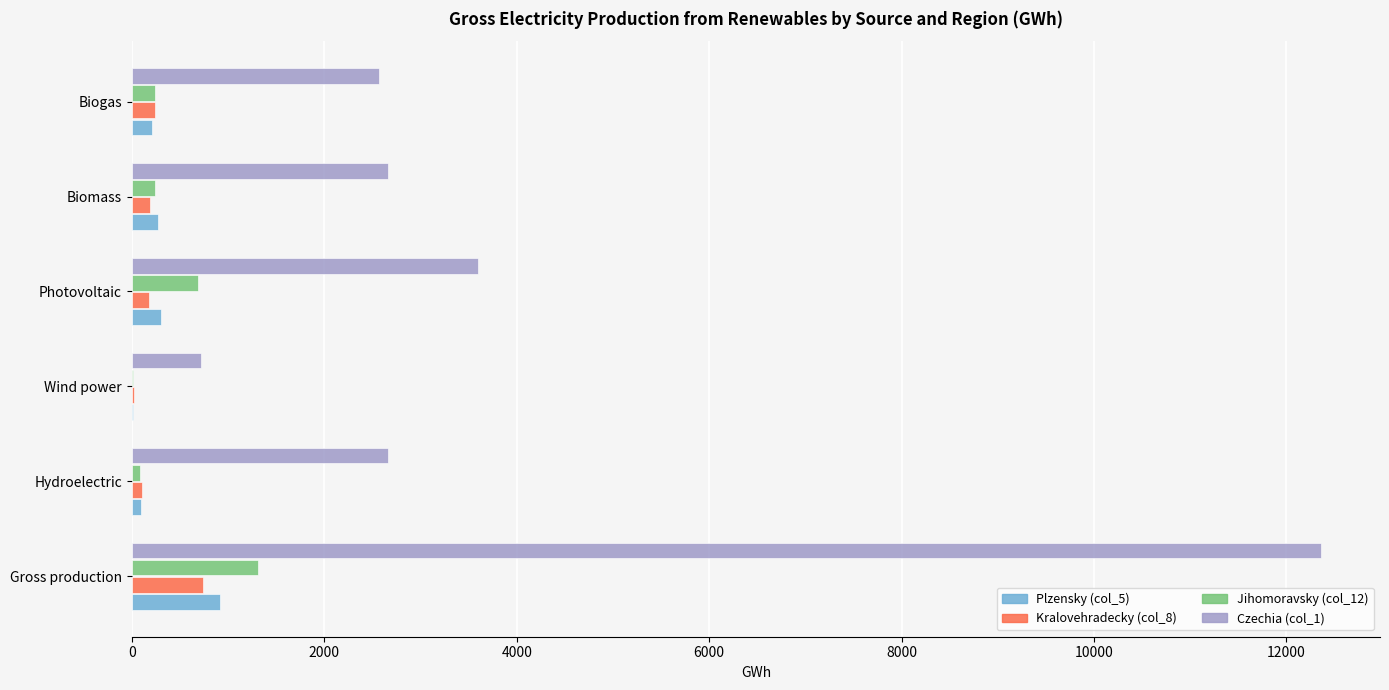

At which category does the chart reach its peak across all series?

Gross production